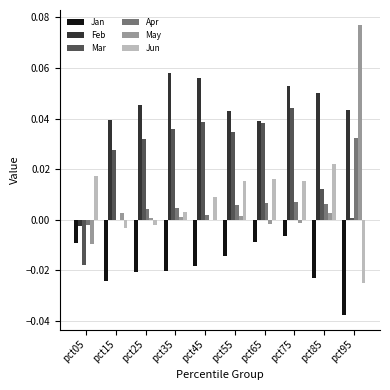

Which series has the largest total across all categories?

Feb